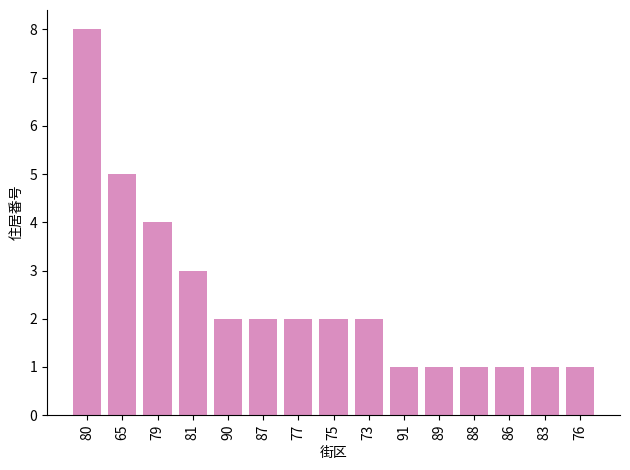

What is the label of the 7th bar from the right?

73